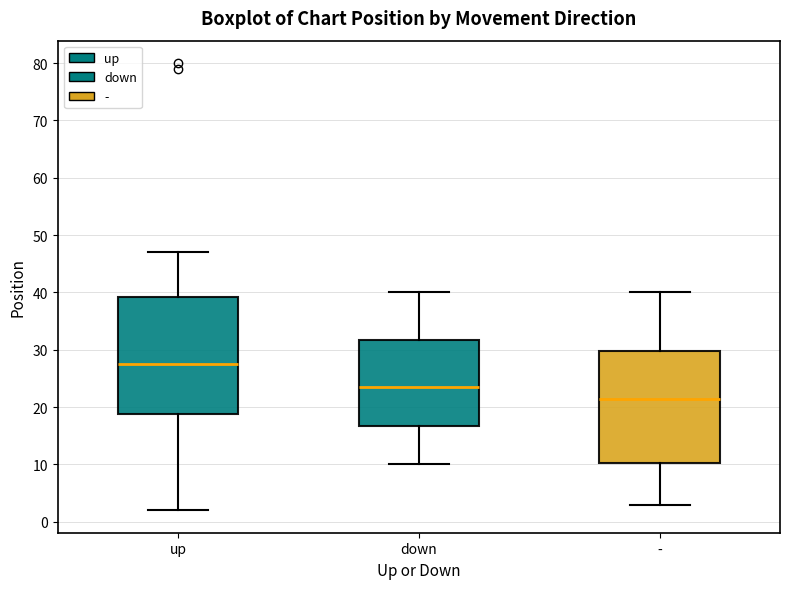

Where is the upper edge of the box for - on the y-axis? The values are not printed on the chart, so give them approximately, as read against the axis.

30